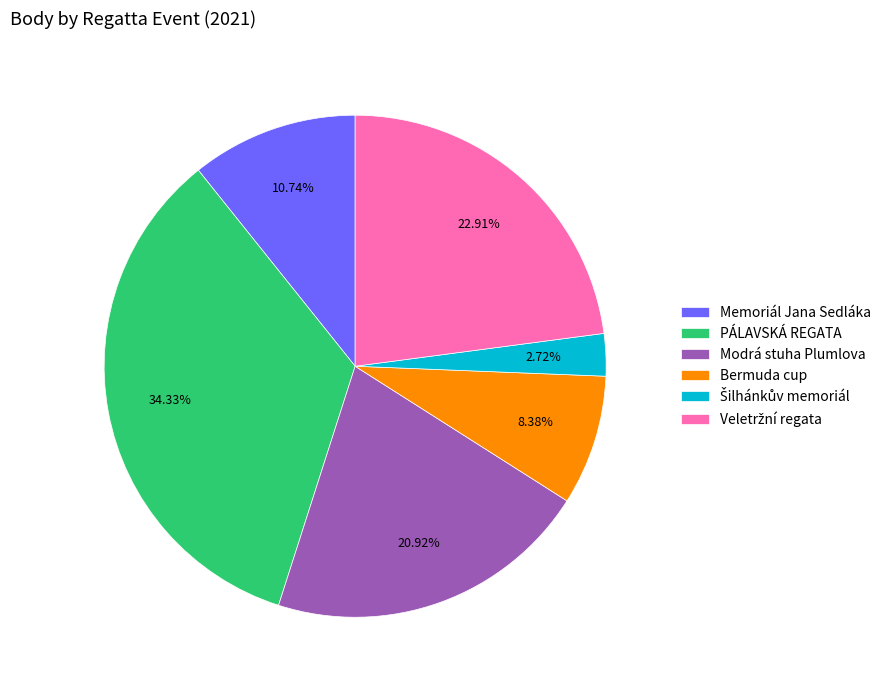

Between Modrá stuha Plumlova and PÁLAVSKÁ REGATA, which is larger?

PÁLAVSKÁ REGATA